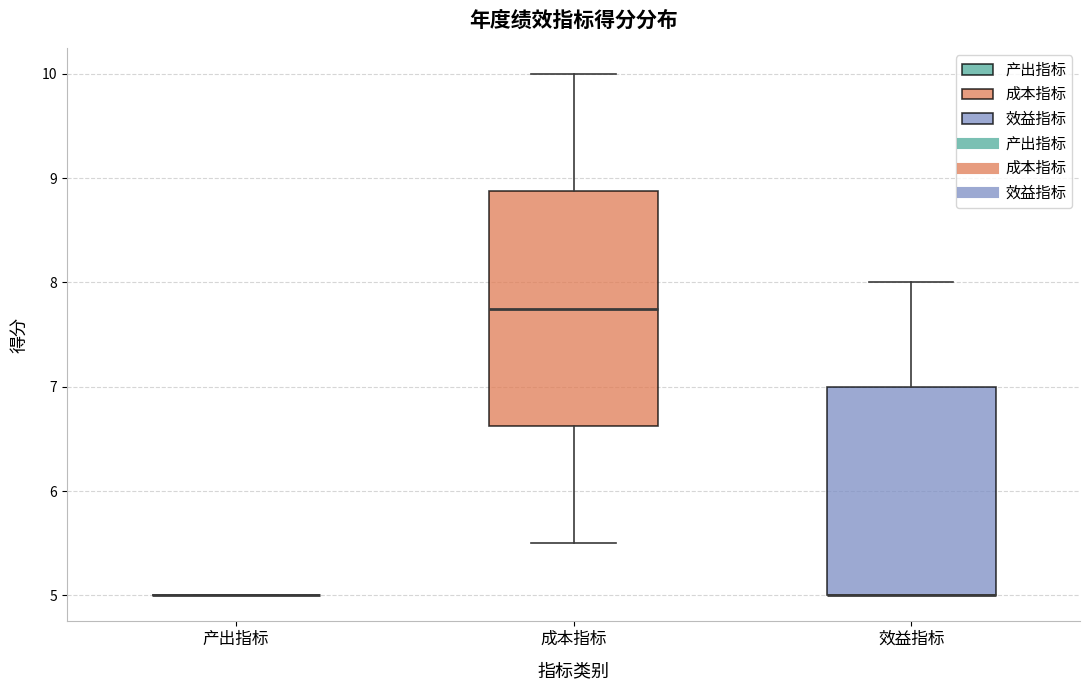

Where is the lower edge of the box for 成本指标 on the y-axis? The values are not printed on the chart, so give them approximately, as read against the axis.

6.6